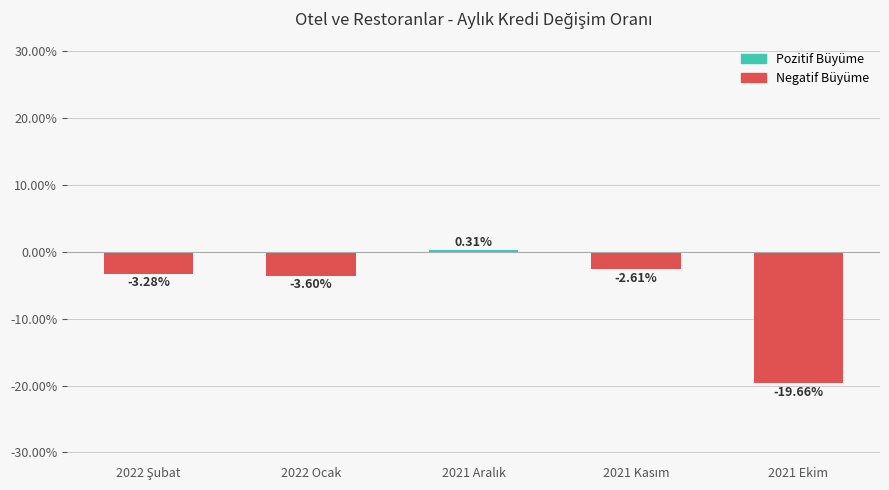

What is the minimum value shown in the chart?

-19.7